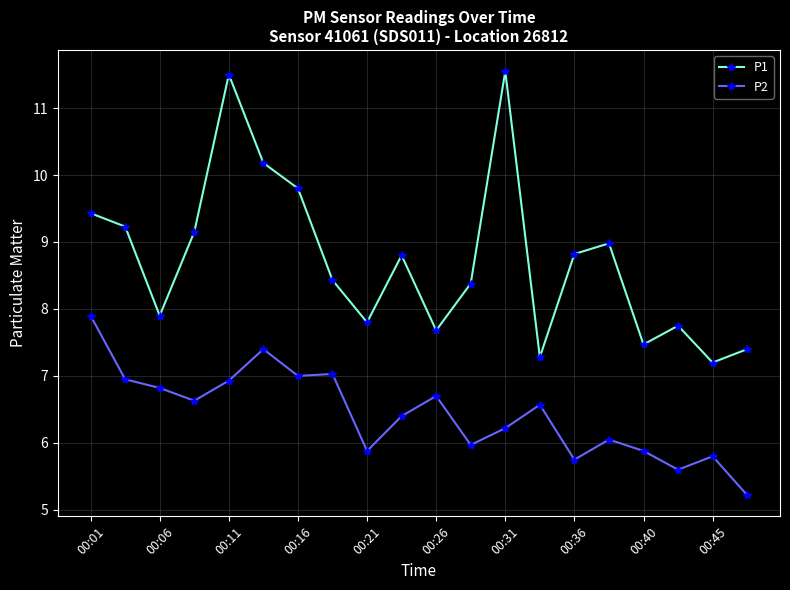

Which series has the largest total across all categories?

P1